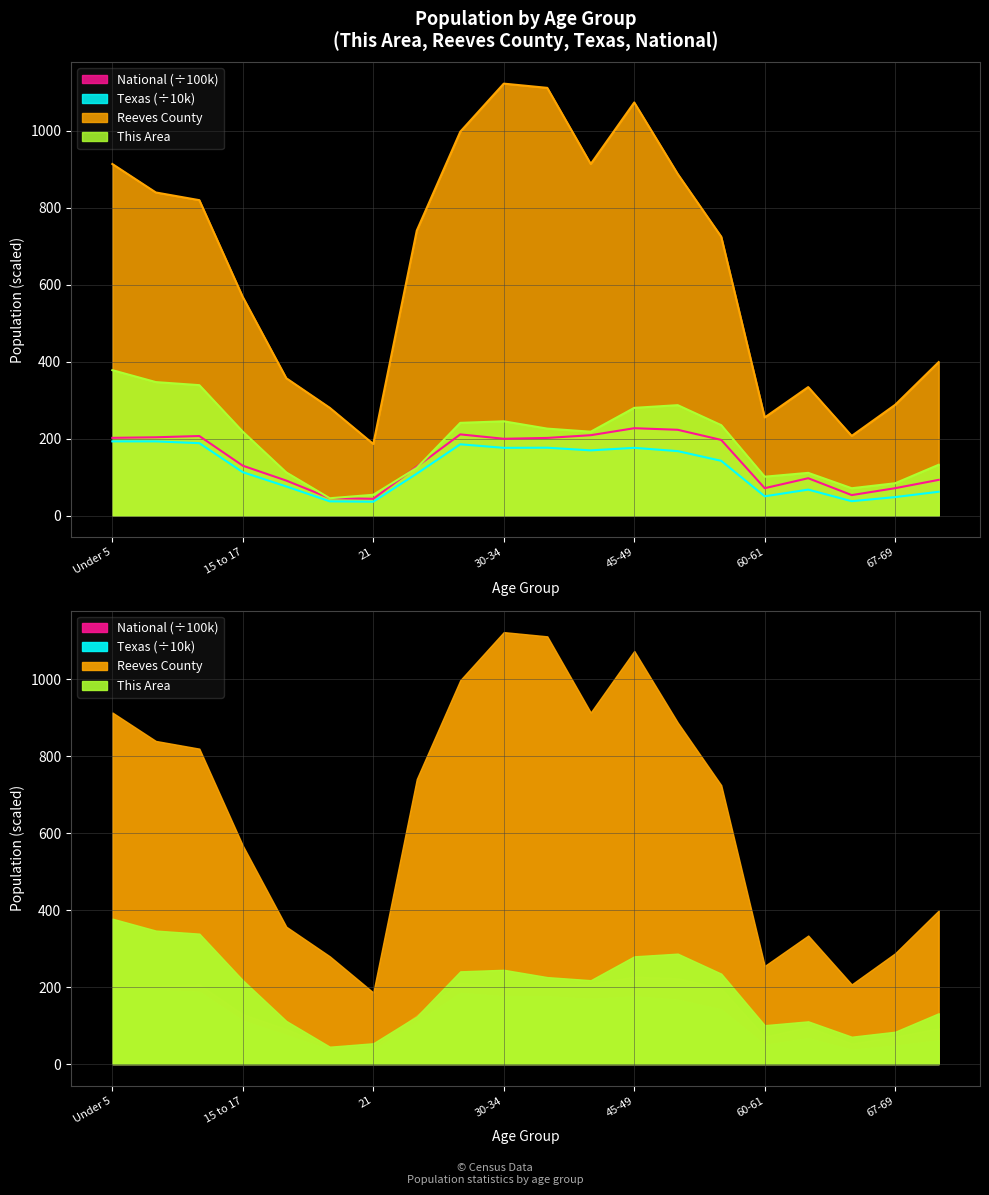

True or false: Texas has a value of 64.7 at 20.

False